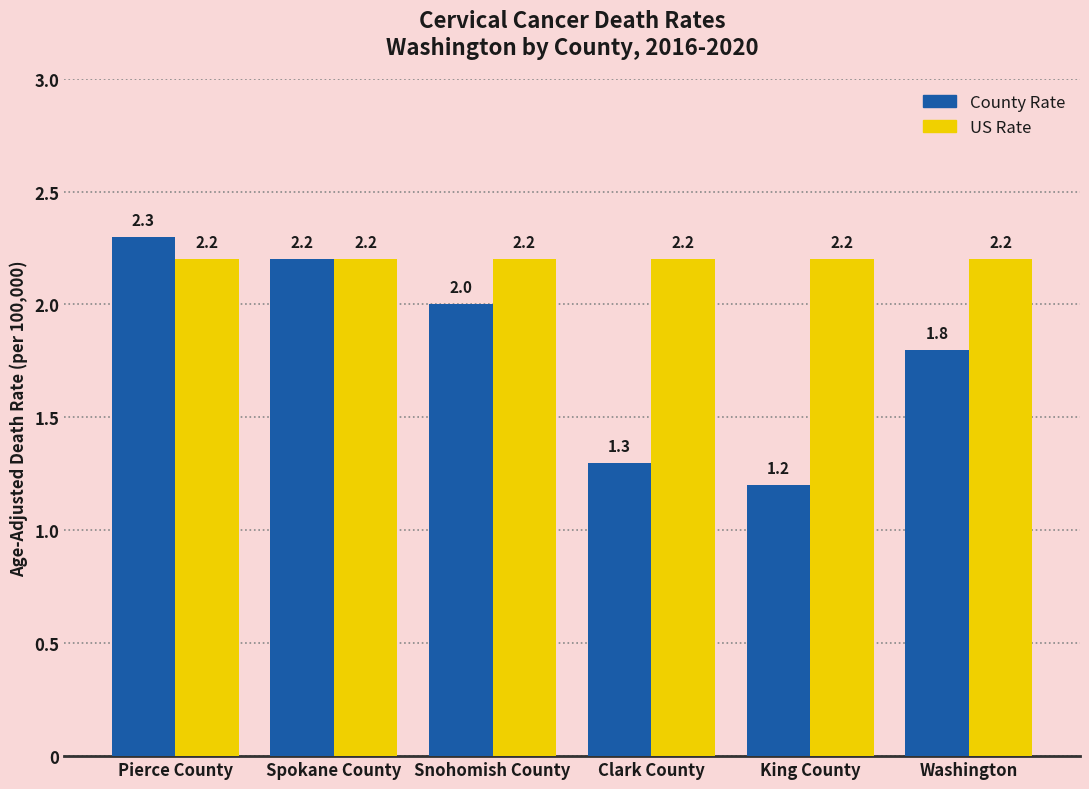

At which category is the sum across all series the highest?

Pierce County